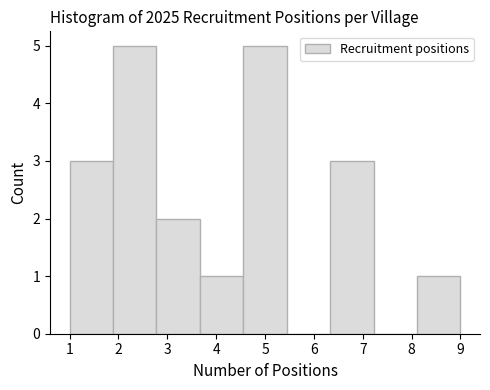

Reading left to right, transcribe this chart: for each bar, give the range it covers on the x-axis and its height. Neither the bar edges nor the heights are printed on the chart, so give them approximately, as read against the axes.

1.0 to 1.9: 3
1.9 to 2.8: 5
2.8 to 3.7: 2
3.7 to 4.6: 1
4.6 to 5.4: 5
5.4 to 6.3: 0
6.3 to 7.2: 3
7.2 to 8.1: 0
8.1 to 9.0: 1